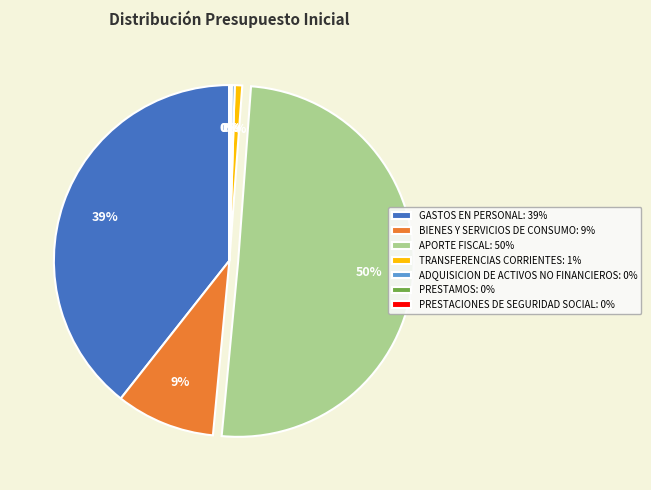

Is it true that GASTOS EN PERSONAL: 39% is 32% of the pie?

False